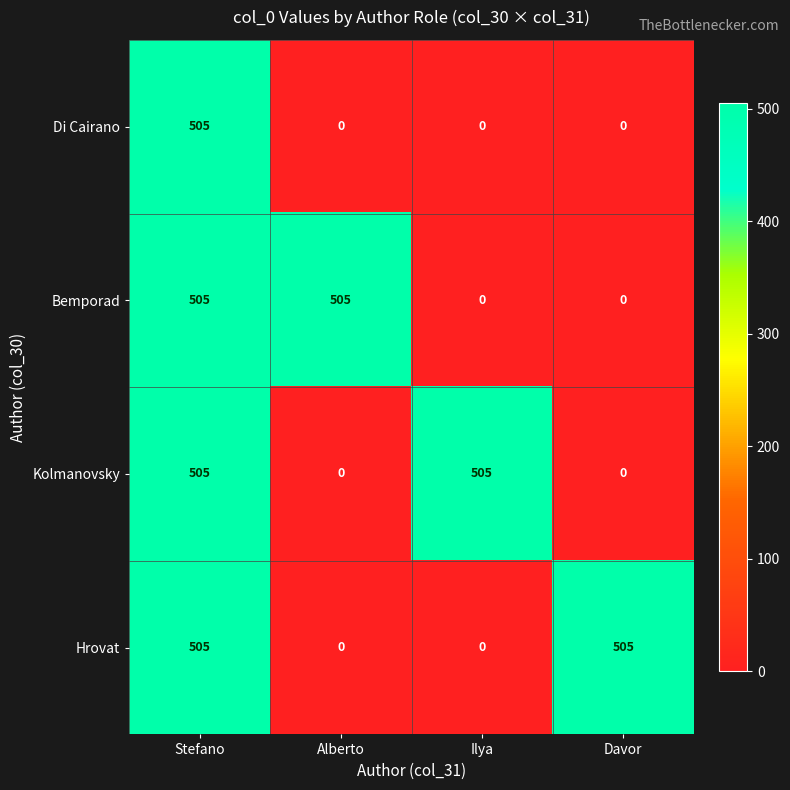

How many Di Cairano values are between 0 and 505?

4